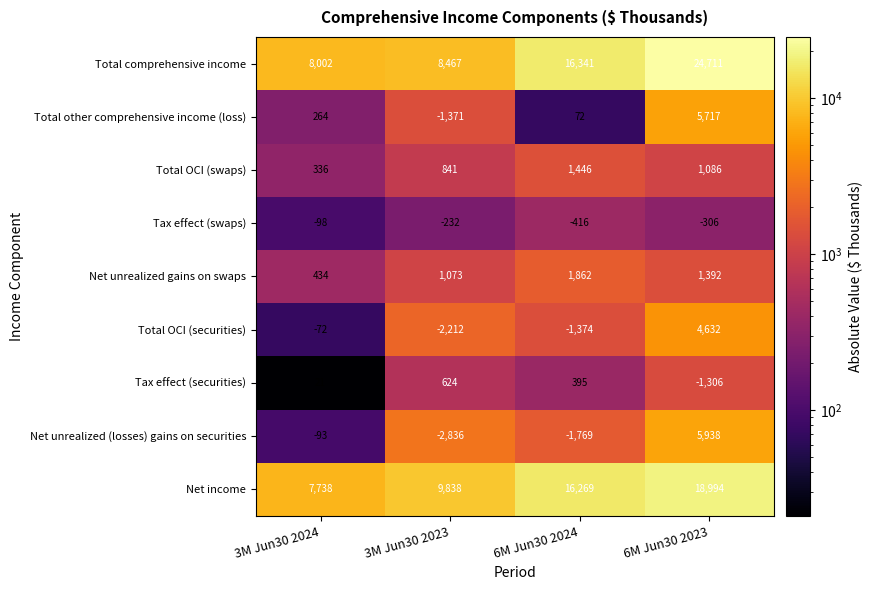

Which category has the highest value across all series?

6M Jun30 2023